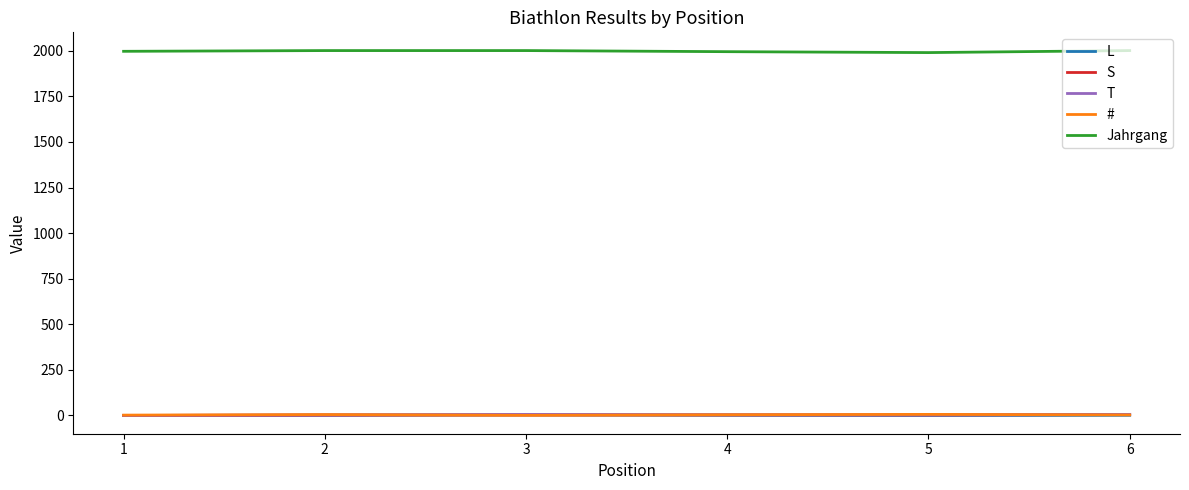

Which series has the largest total across all categories?

Jahrgang